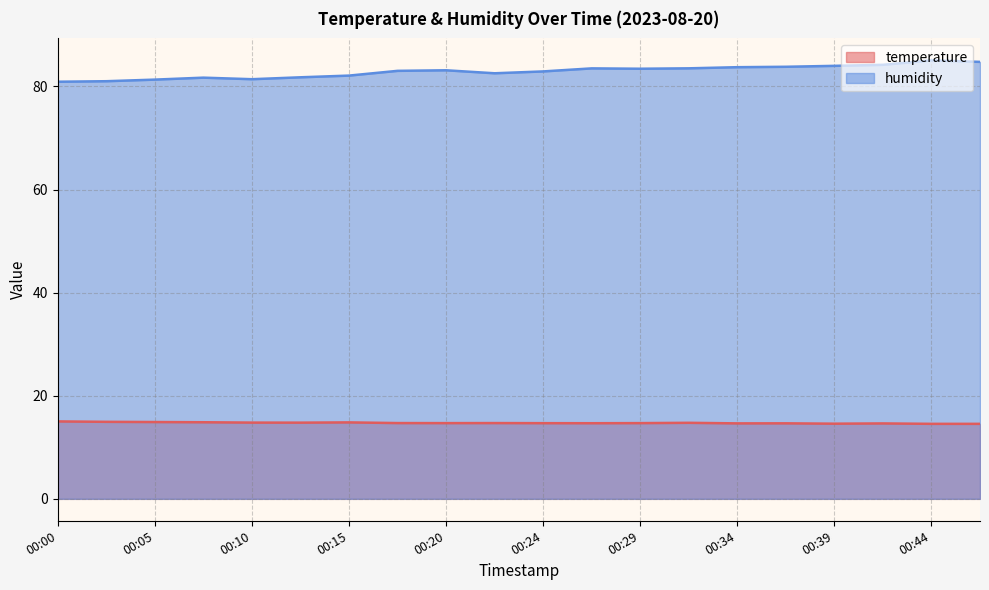

At how many categories does at least one series exceed 82?

14